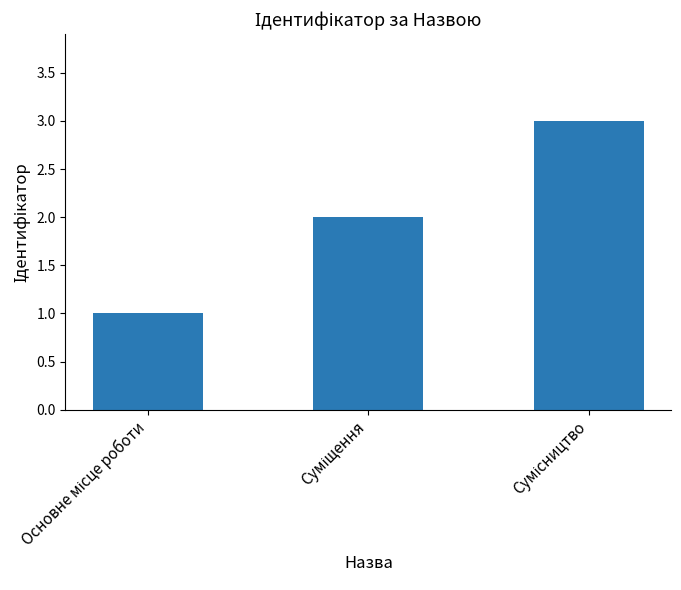

What is the maximum value shown in the chart?

3